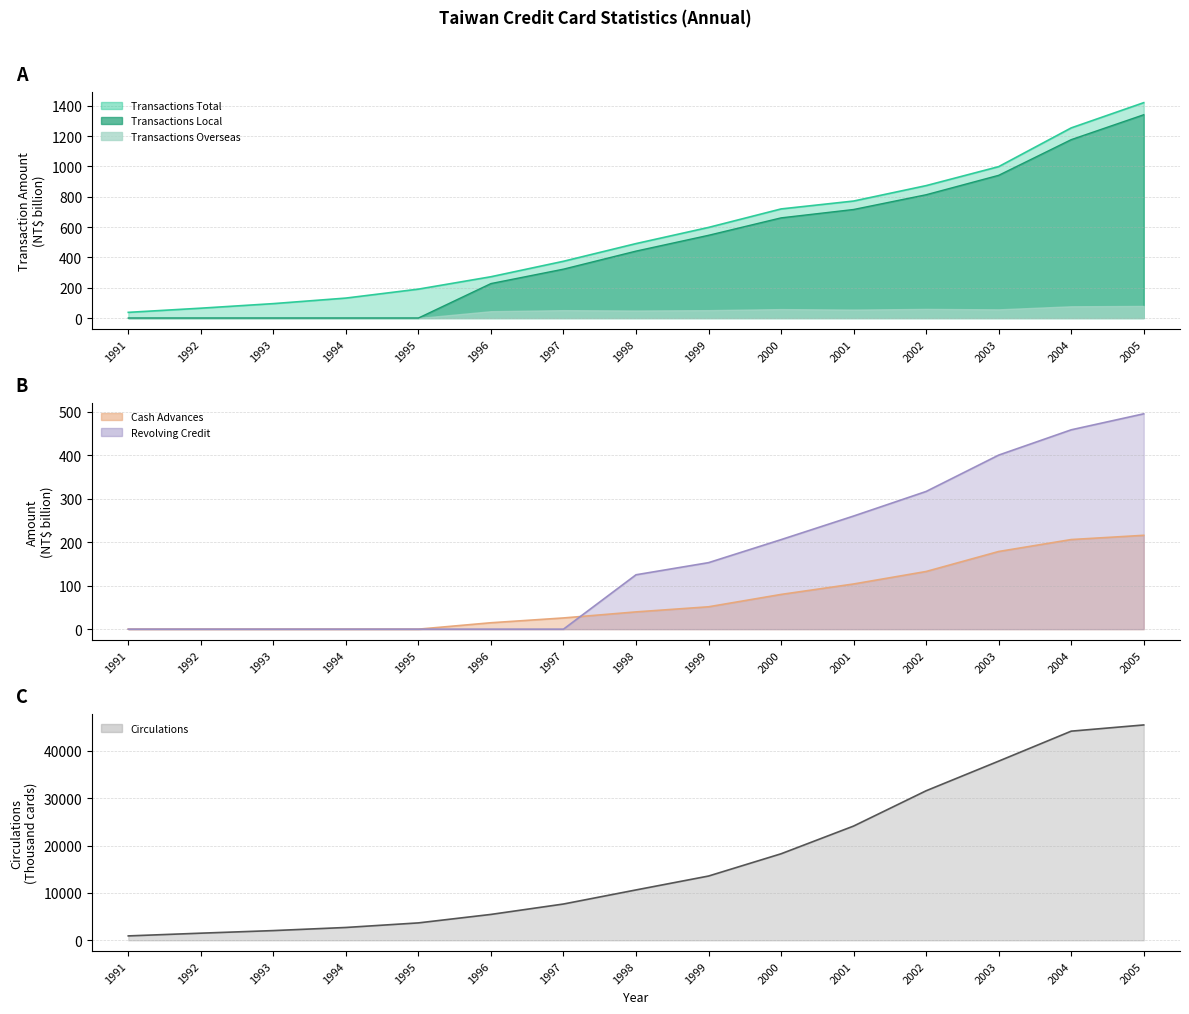

Which label corresponds to the largest value in the chart?

2005